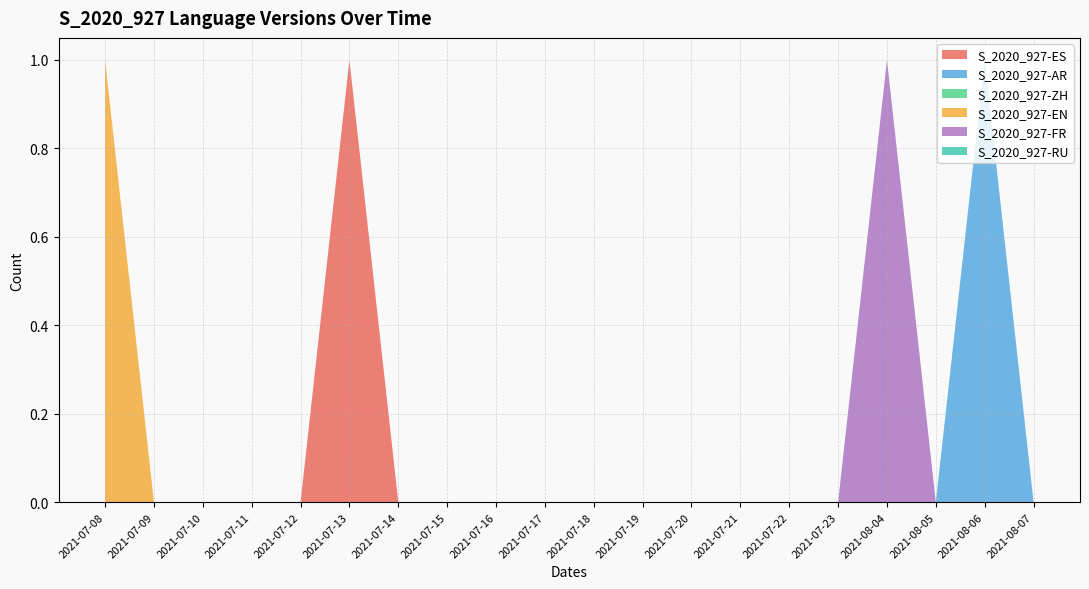

Reading right to left, extract all data points from this chart.

S_2020_927-ES: 0	0	0	0	0	0	0	0	0	0	0	0	0	0	1	0	0	0	0	0
S_2020_927-AR: 0	1	0	0	0	0	0	0	0	0	0	0	0	0	0	0	0	0	0	0
S_2020_927-ZH: 0	0	0	0	0	0	0	0	0	0	0	0	0	0	0	0	0	0	0	0
S_2020_927-EN: 0	0	0	0	0	0	0	0	0	0	0	0	0	0	0	0	0	0	0	1
S_2020_927-FR: 0	0	0	1	0	0	0	0	0	0	0	0	0	0	0	0	0	0	0	0
S_2020_927-RU: 0	0	0	0	0	0	0	0	0	0	0	0	0	0	0	0	0	0	0	0